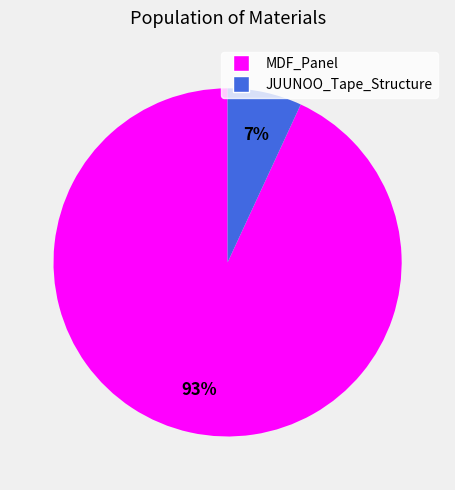

To the nearest percent, what portion does JUUNOO_Tape_Structure represent?

7%